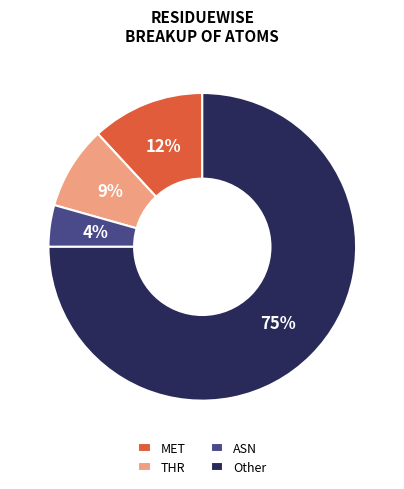

True or false: THR accounts for 9% of the total.

True